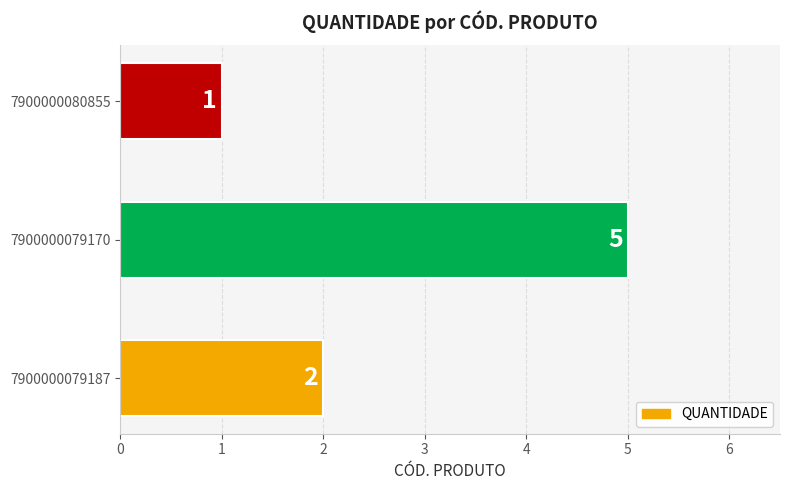

Between 7900000079187 and 7900000080855, which is larger?

7900000079187